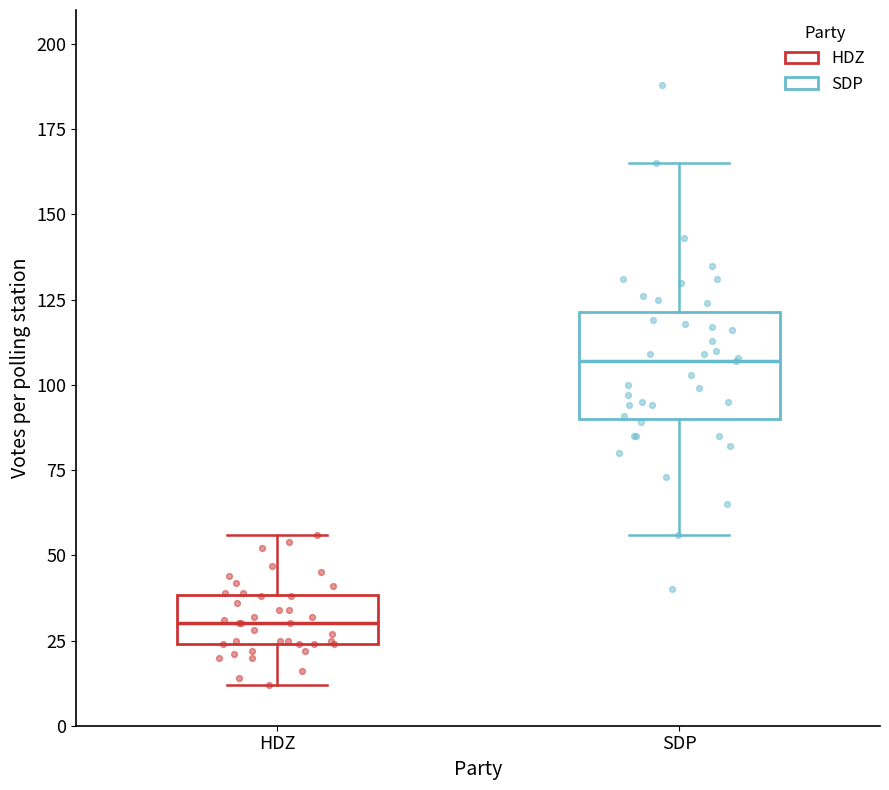

Reading left to right, transcribe this box plot: for each box, give where its median line is, the range the box spans, and where its two whiskers end, as read against the y-axis. The values are not printed on the chart, so give them approximately, as read against the axis.

HDZ: median 30, box 25 to 40, whiskers 10 to 55
SDP: median 105, box 90 to 120, whiskers 55 to 165